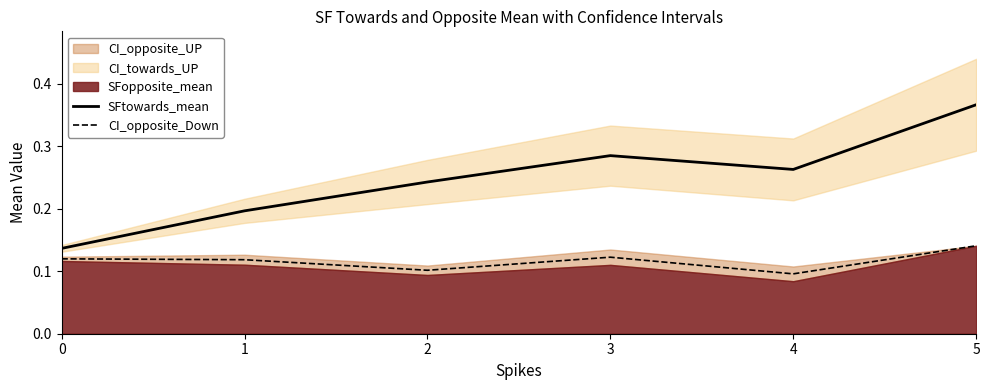

True or false: SFtowards_mean and CI_opposite_Down intersect in this chart.

False